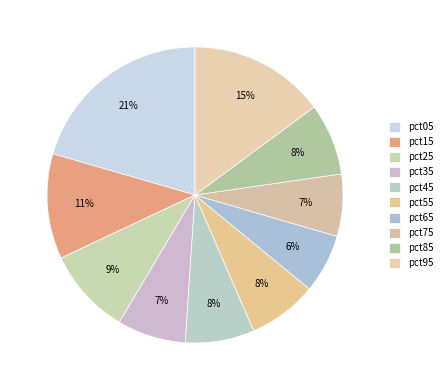

True or false: pct05 accounts for 35% of the total.

False